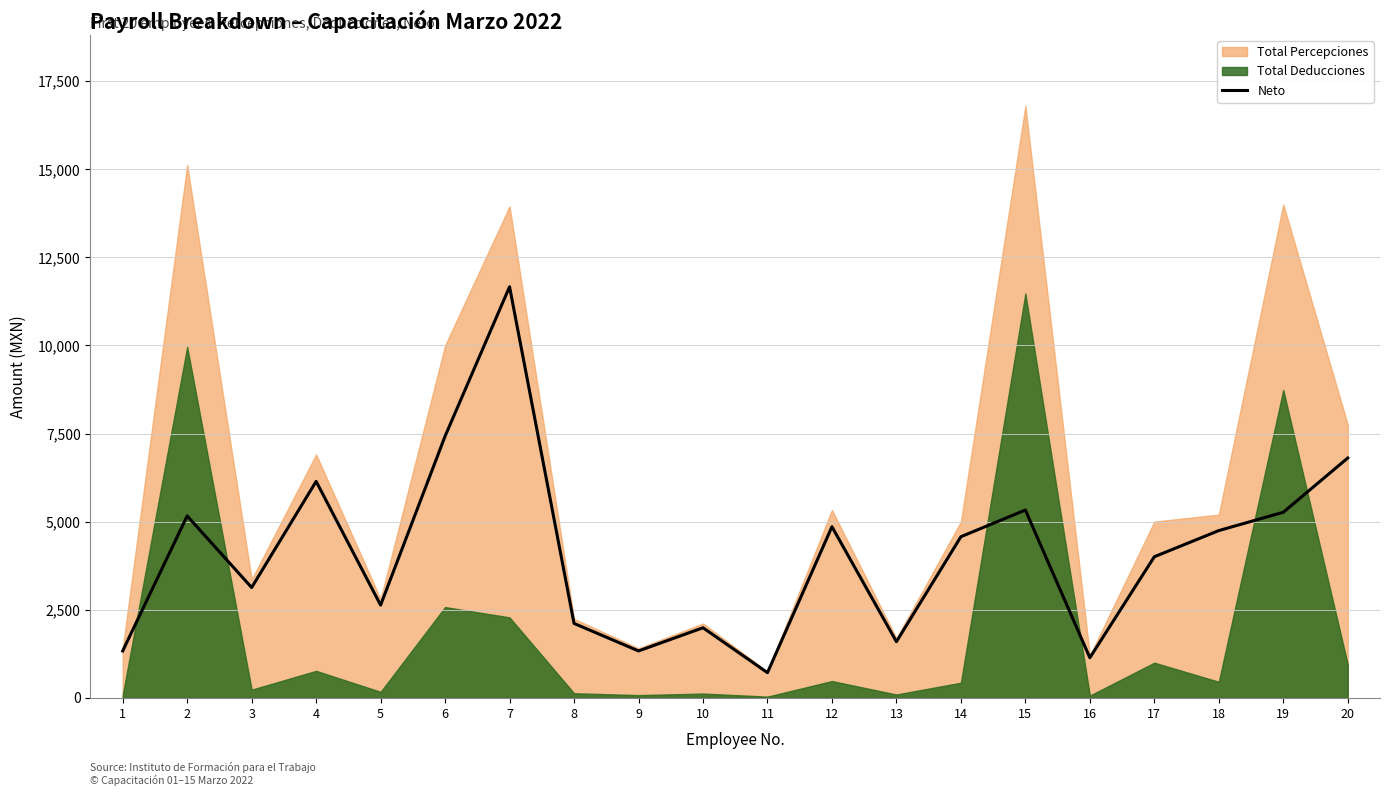

Reading left to right, transcribe all the data shown in this chart.

1=1330.2	2=5161.8	3=3129.8	4=6142.6	5=2630.6	6=7425.0	7=11665.6	8=2111.0	9=1330.2	10=1988.2	11=713.2	12=4855.8	13=1593.4	14=4571.8	15=5328.8	16=1137.6	17=4003.2	18=4746.0	19=5266.0	20=6805.8